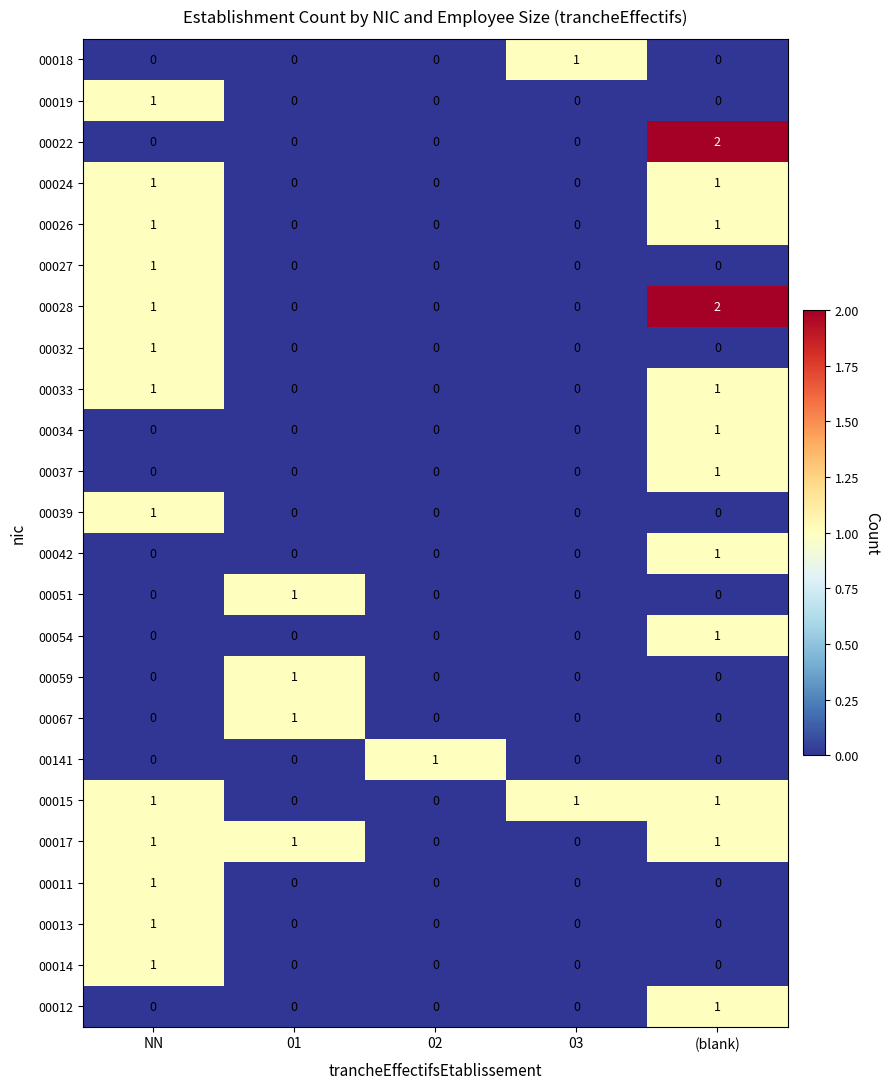

At how many categories does at least one series exceed 0?

5